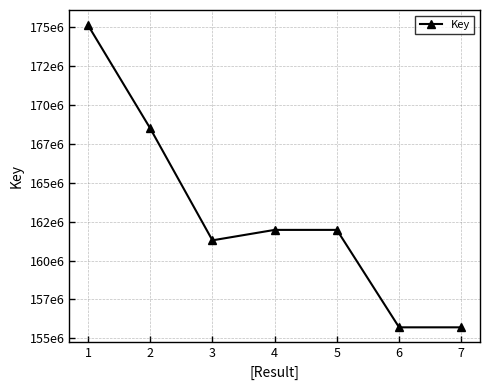

Does the chart have visible grid lines?

Yes